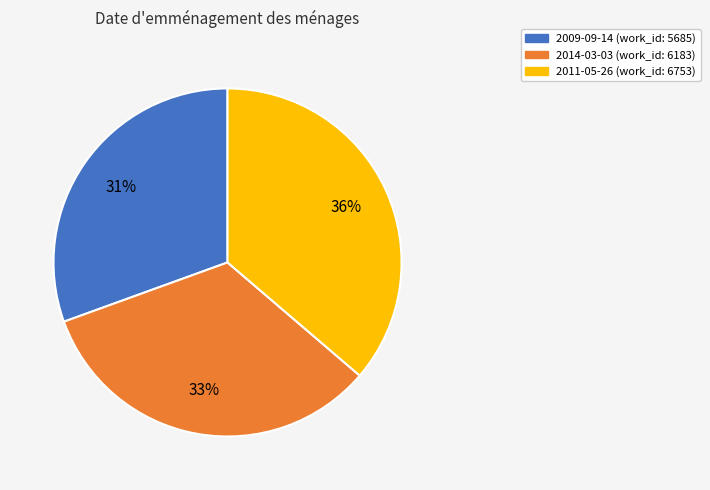

True or false: 2011-05-26 accounts for 47% of the total.

False